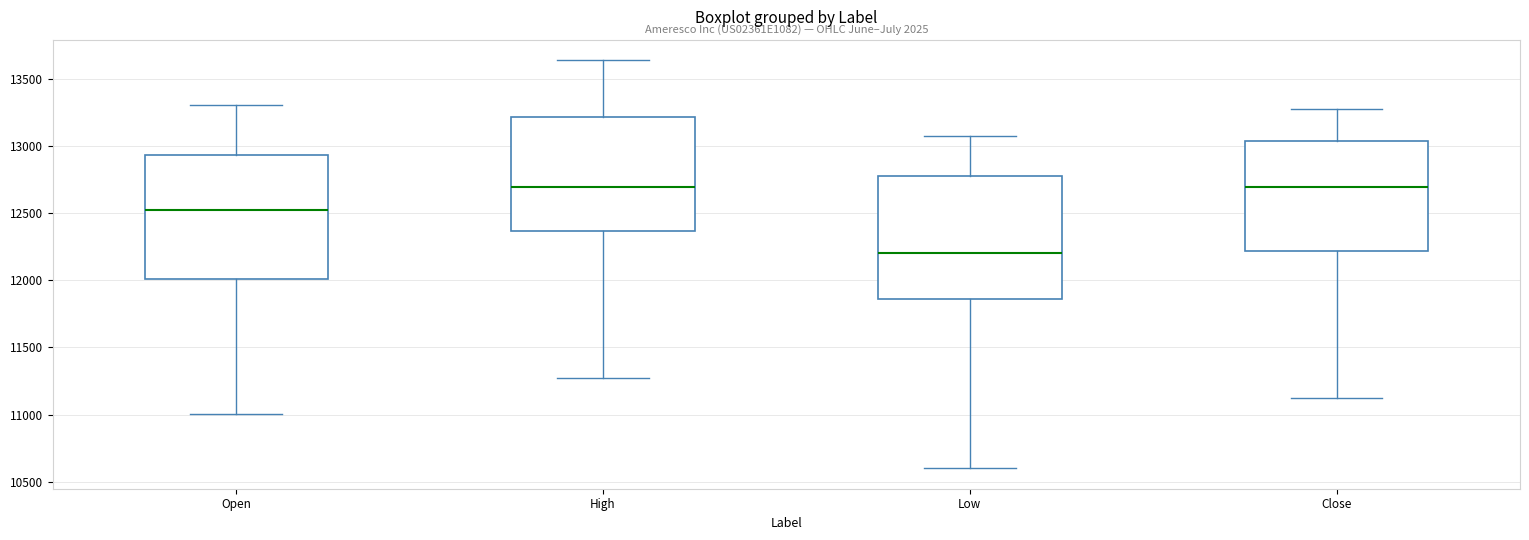

Which box has the lowest median line?

Low